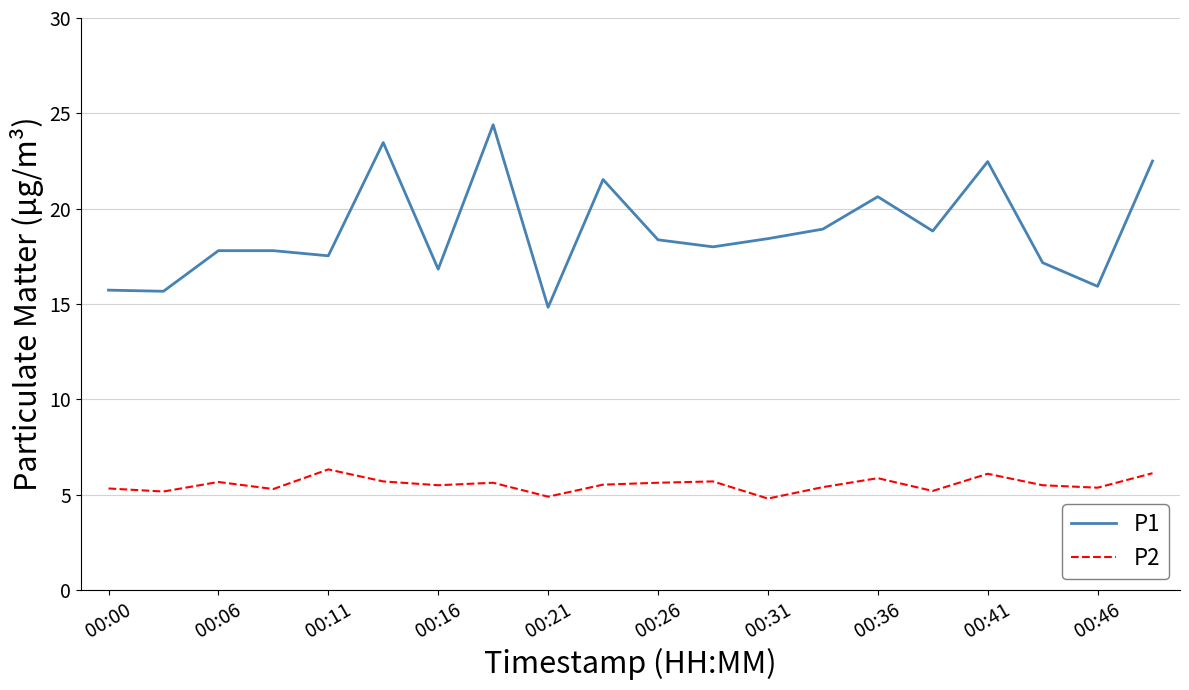

How many lines are shown in the chart?

2